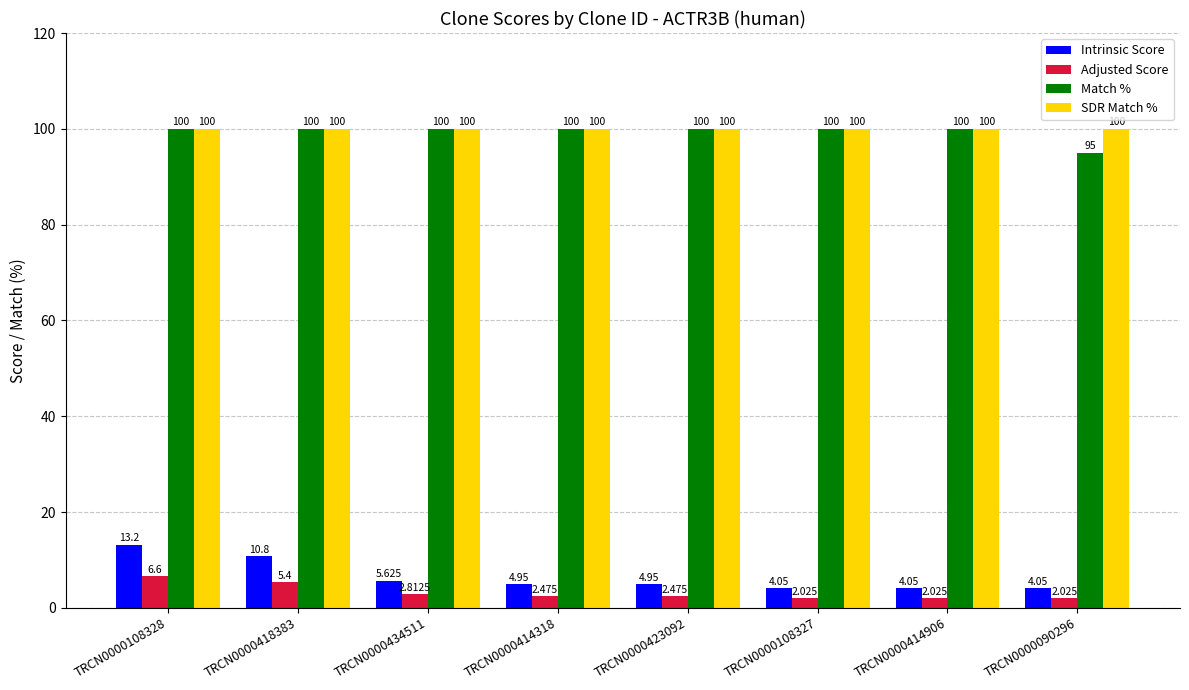

At how many categories does at least one series exceed 39?

8